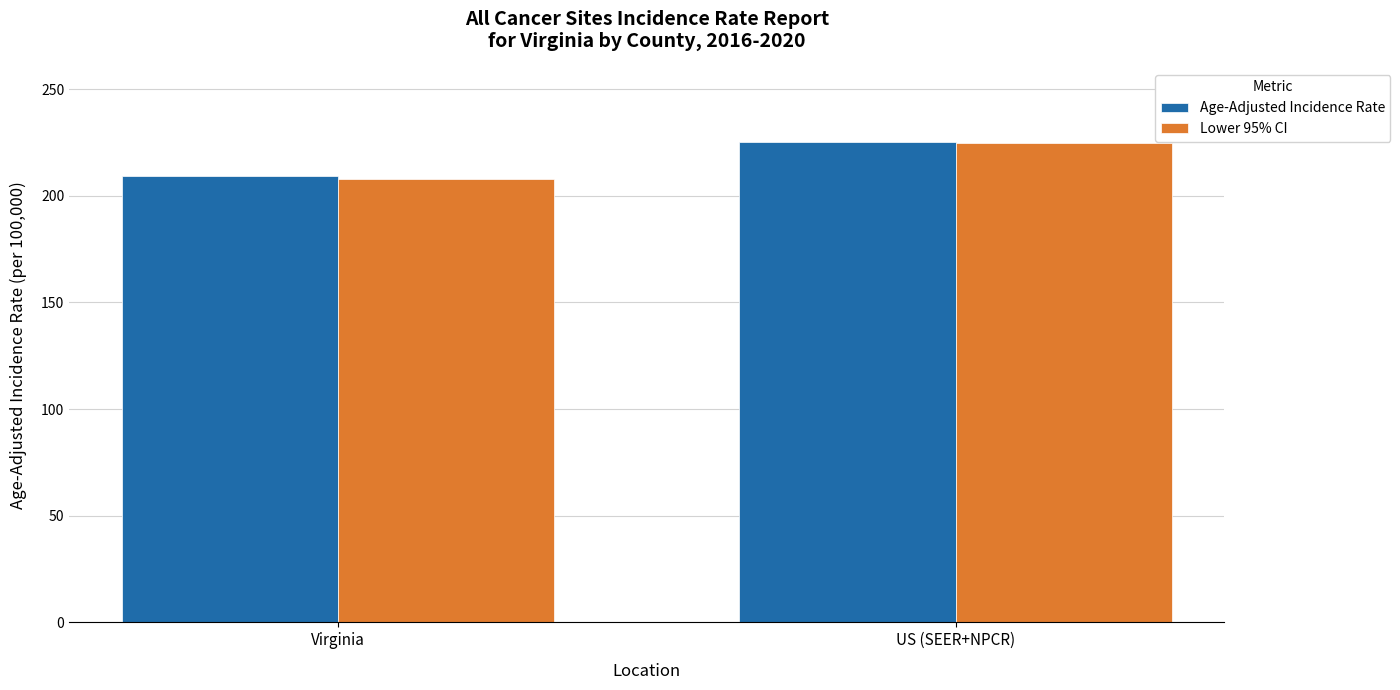

Reading left to right, what are all the values shown in this chart?

Age-Adjusted Incidence Rate: Virginia=209.5	US (SEER+NPCR)=225.0
Lower 95% CI: Virginia=208.1	US (SEER+NPCR)=224.8